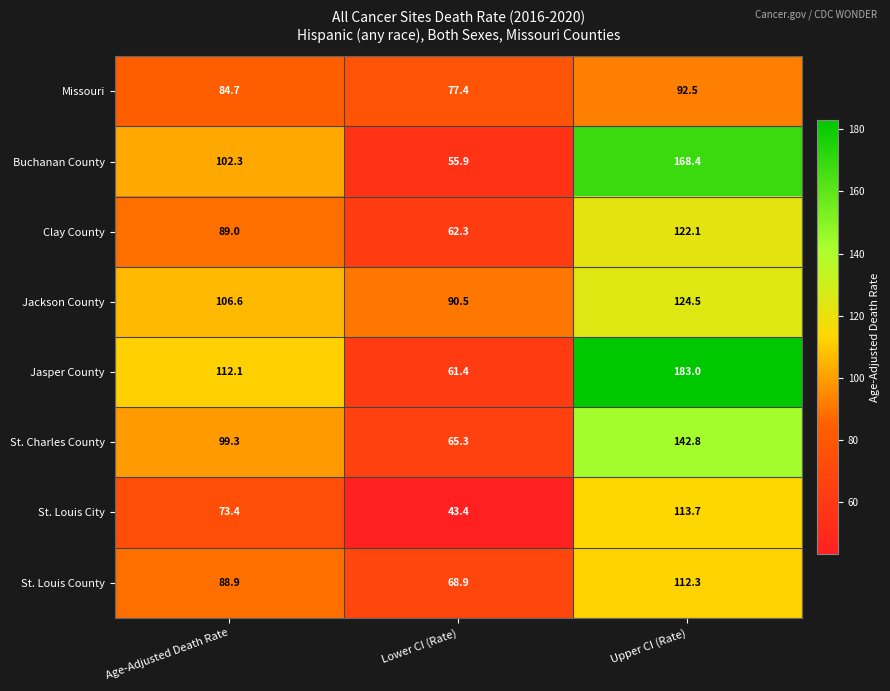

What is the difference between the maximum and second lowest values in the Buchanan County series?

66.1